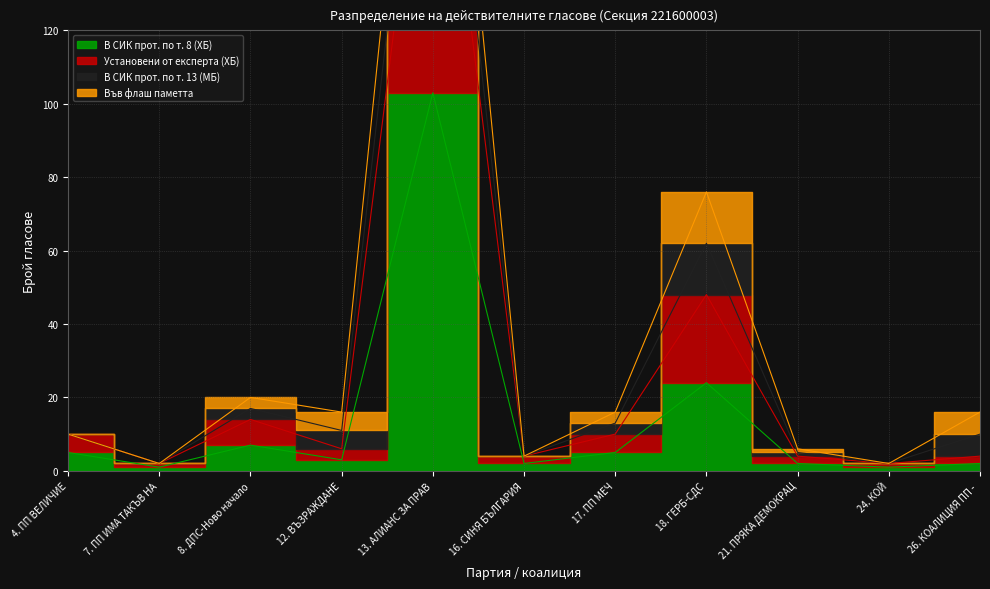

What is the average value of the Установени от експерта (ХБ) series?

28